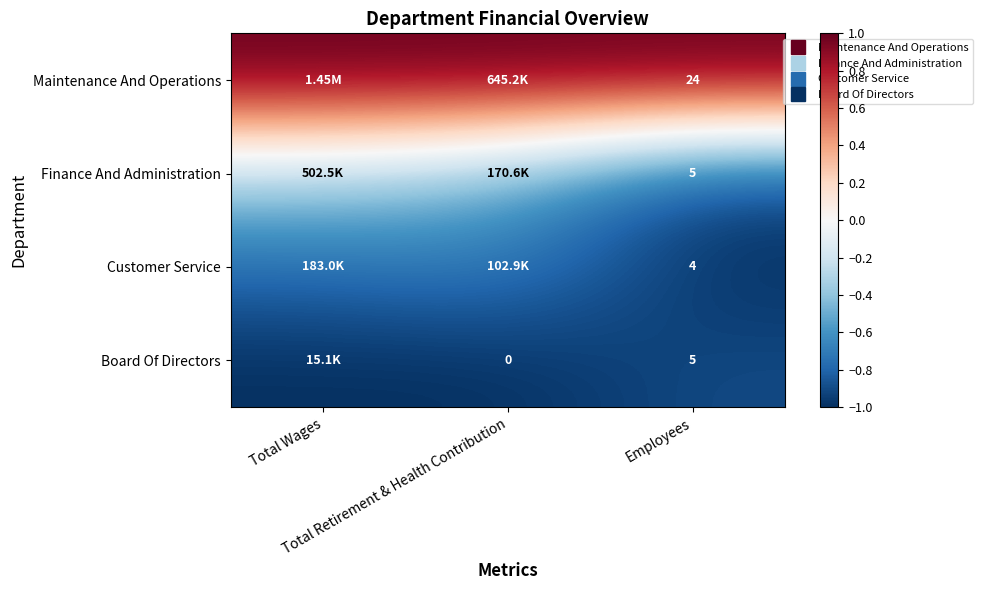

Which category has the highest value in the Maintenance And Operations series?

Total Wages